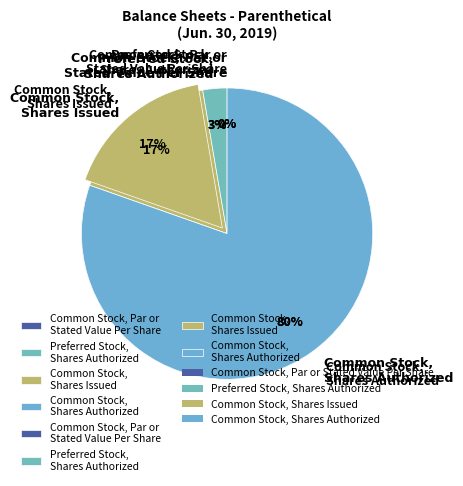

Is there any slice that represents more than half of the pie?

Yes